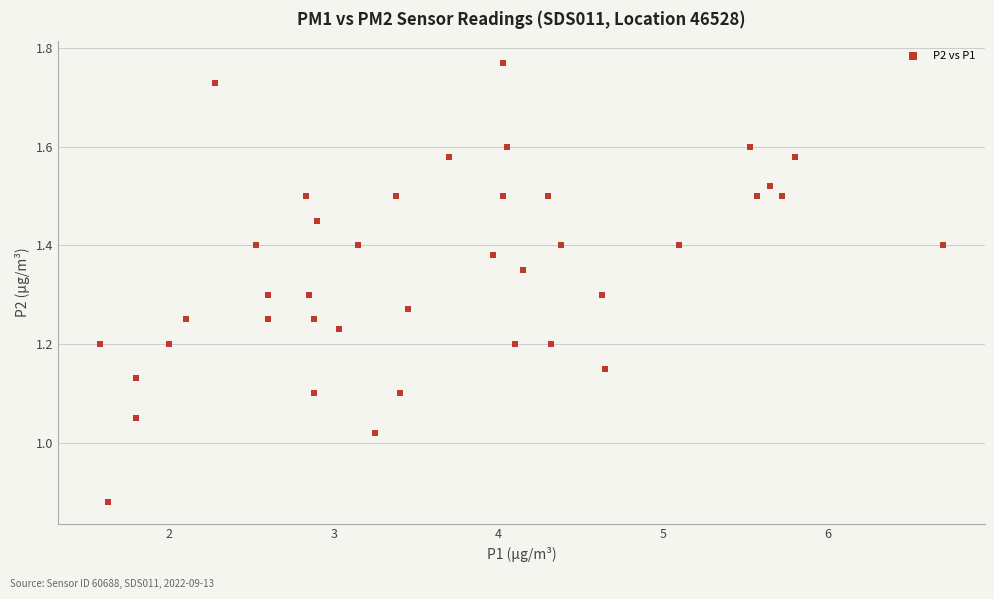

What is the range of X values (max minus min)?

5.1